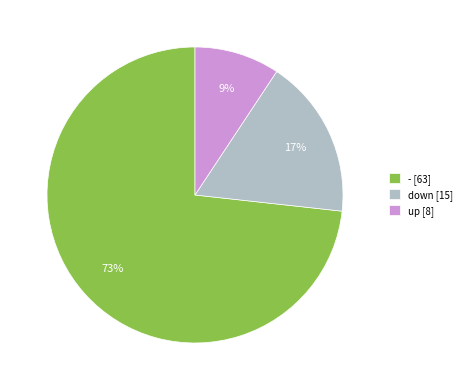

To the nearest percent, what is the average slice percentage?

33%